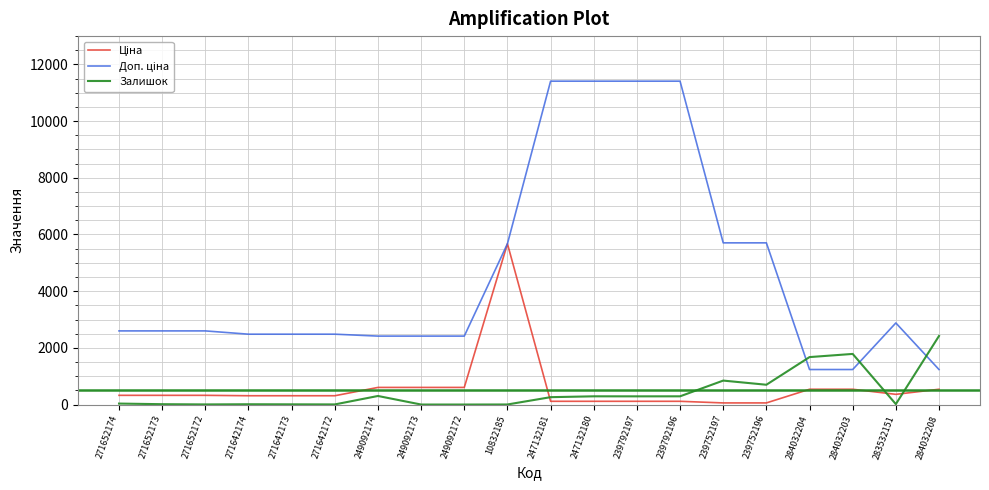

What is the maximum value for Залишок?

2419.0